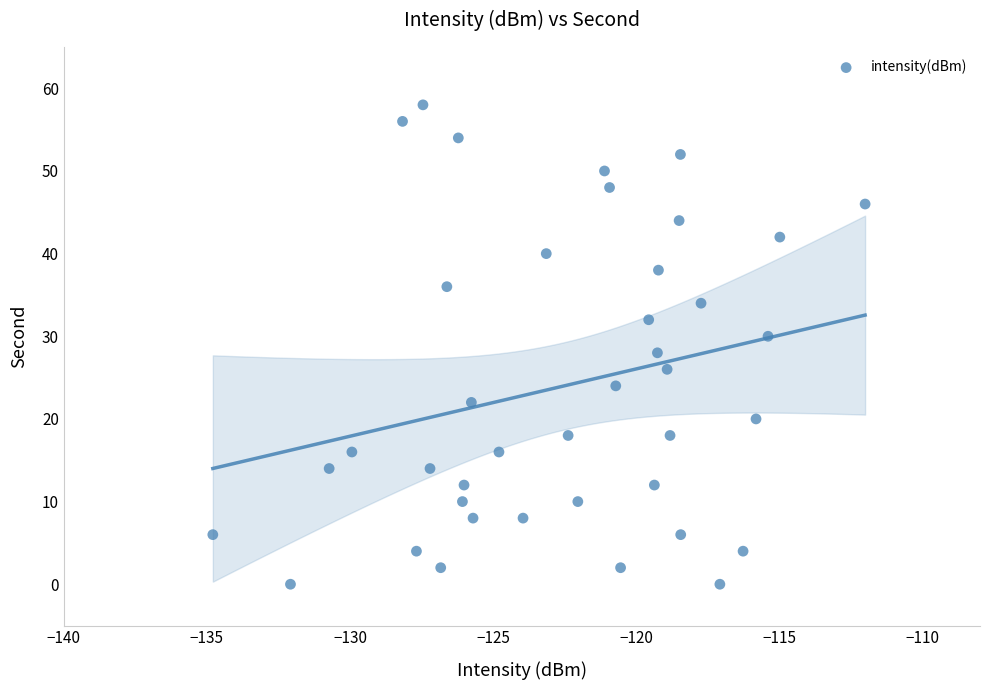

What is the range of Y values (max minus min)?

58